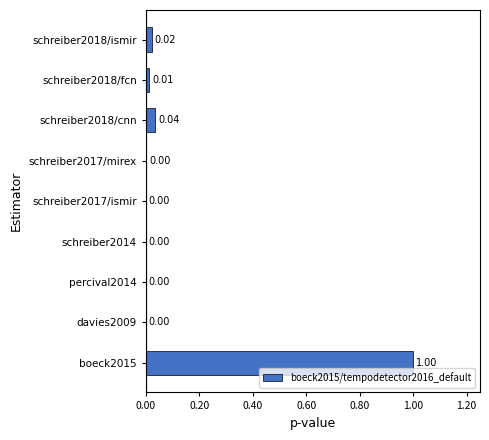

What is the greatest value displayed?

1.0